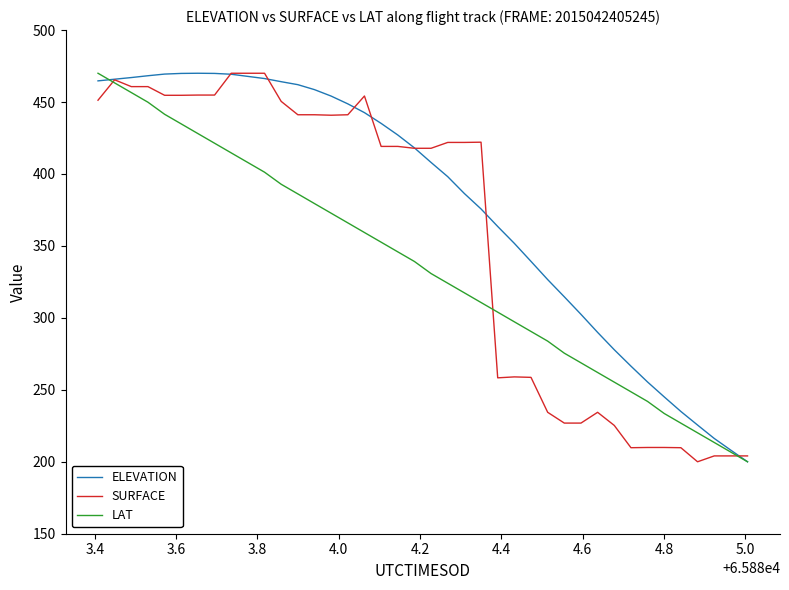

Rank the series by their average value, from lowest to highest.

LAT, SURFACE, ELEVATION